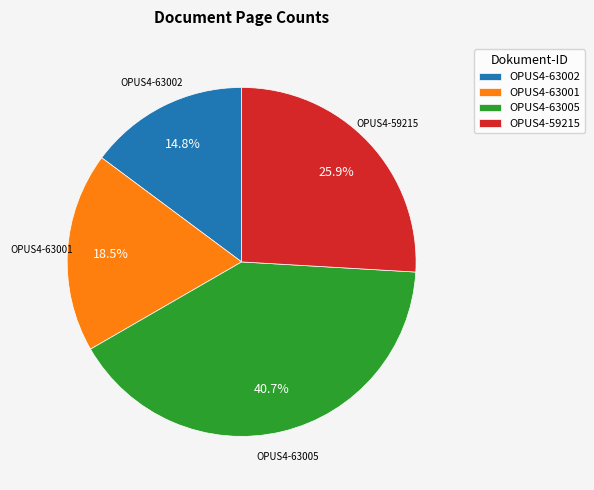

What is the ratio of the value at OPUS4-63005 to the value at OPUS4-59215?

1.6